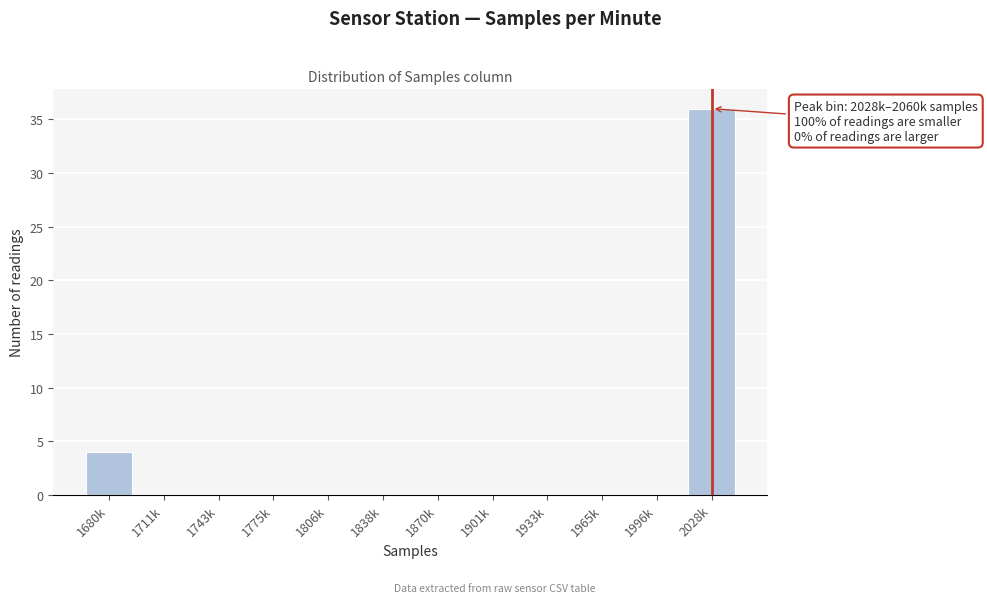

Reading right to left, transcribe all the data shown in this chart.

2028k=36	1996k=0	1965k=0	1933k=0	1901k=0	1870k=0	1838k=0	1806k=0	1775k=0	1743k=0	1711k=0	1680k=4